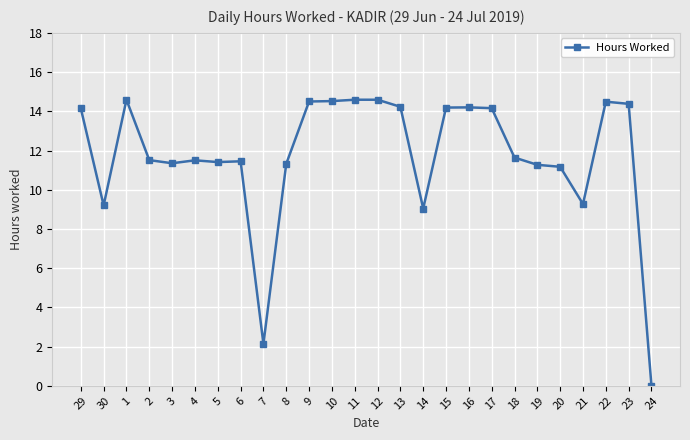

What position from the left is 13?

15